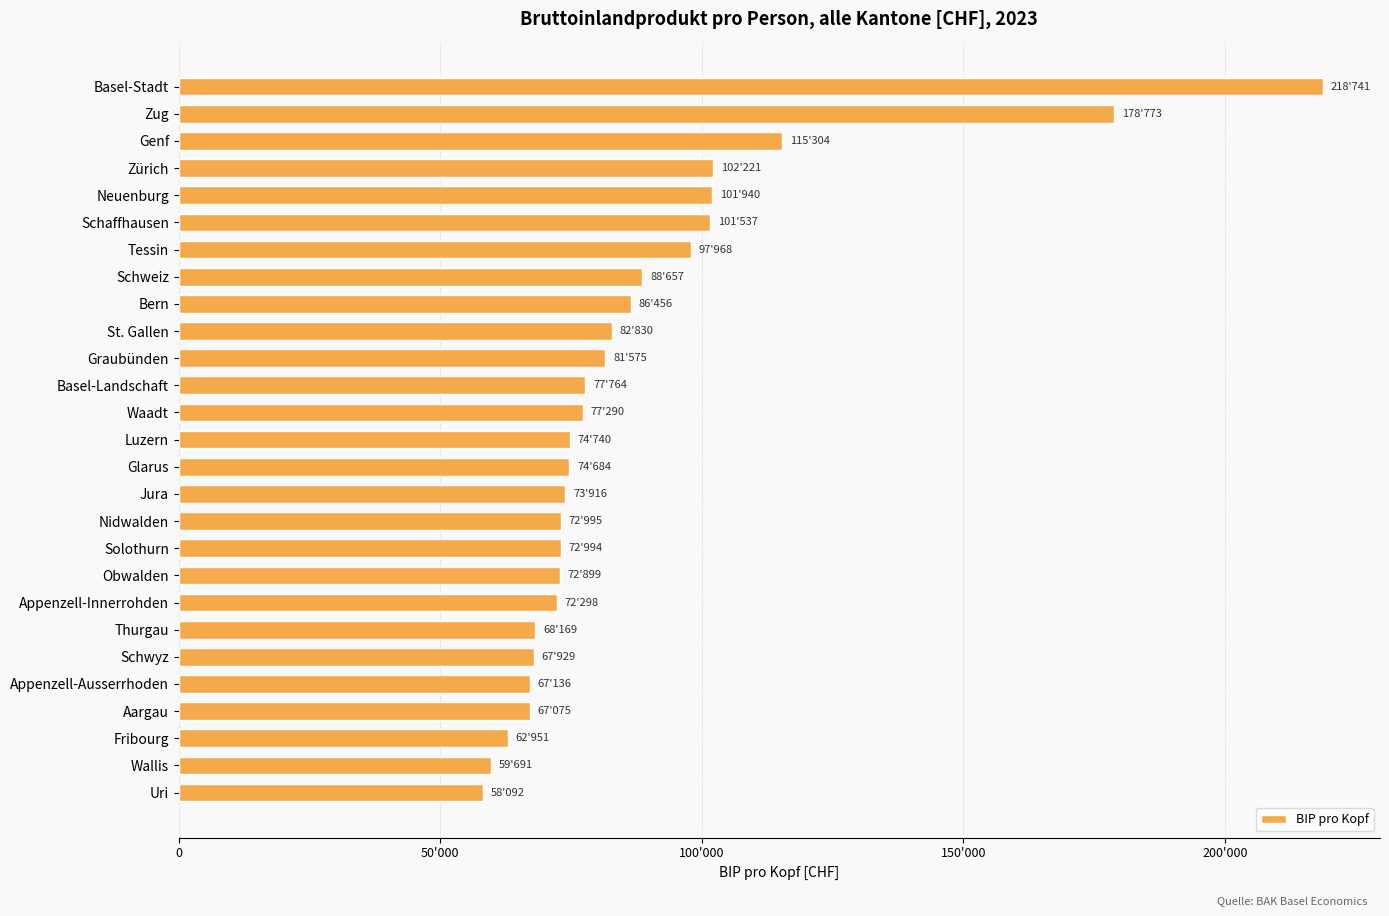

Does the chart contain any negative values?

No